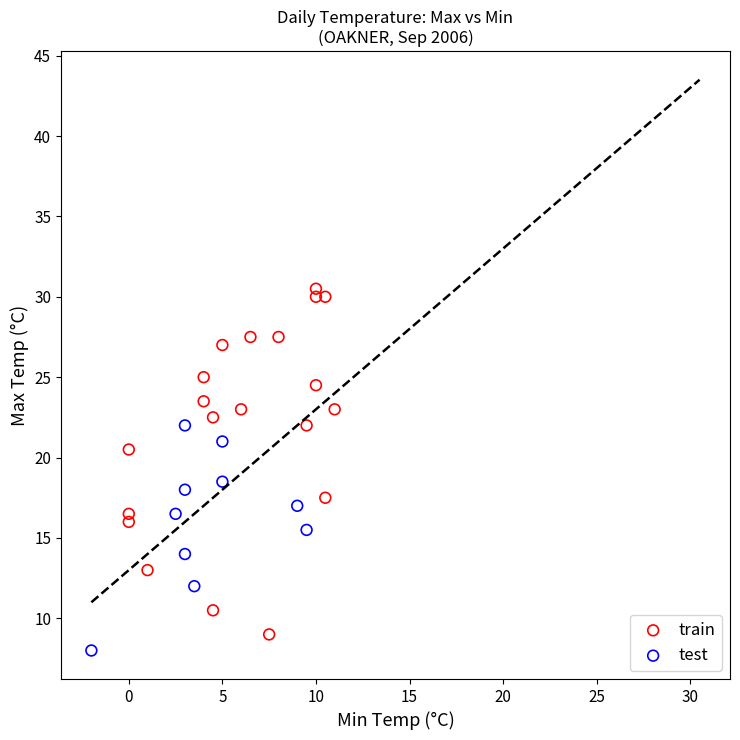

Which series has the largest Y range (max minus min)?

train